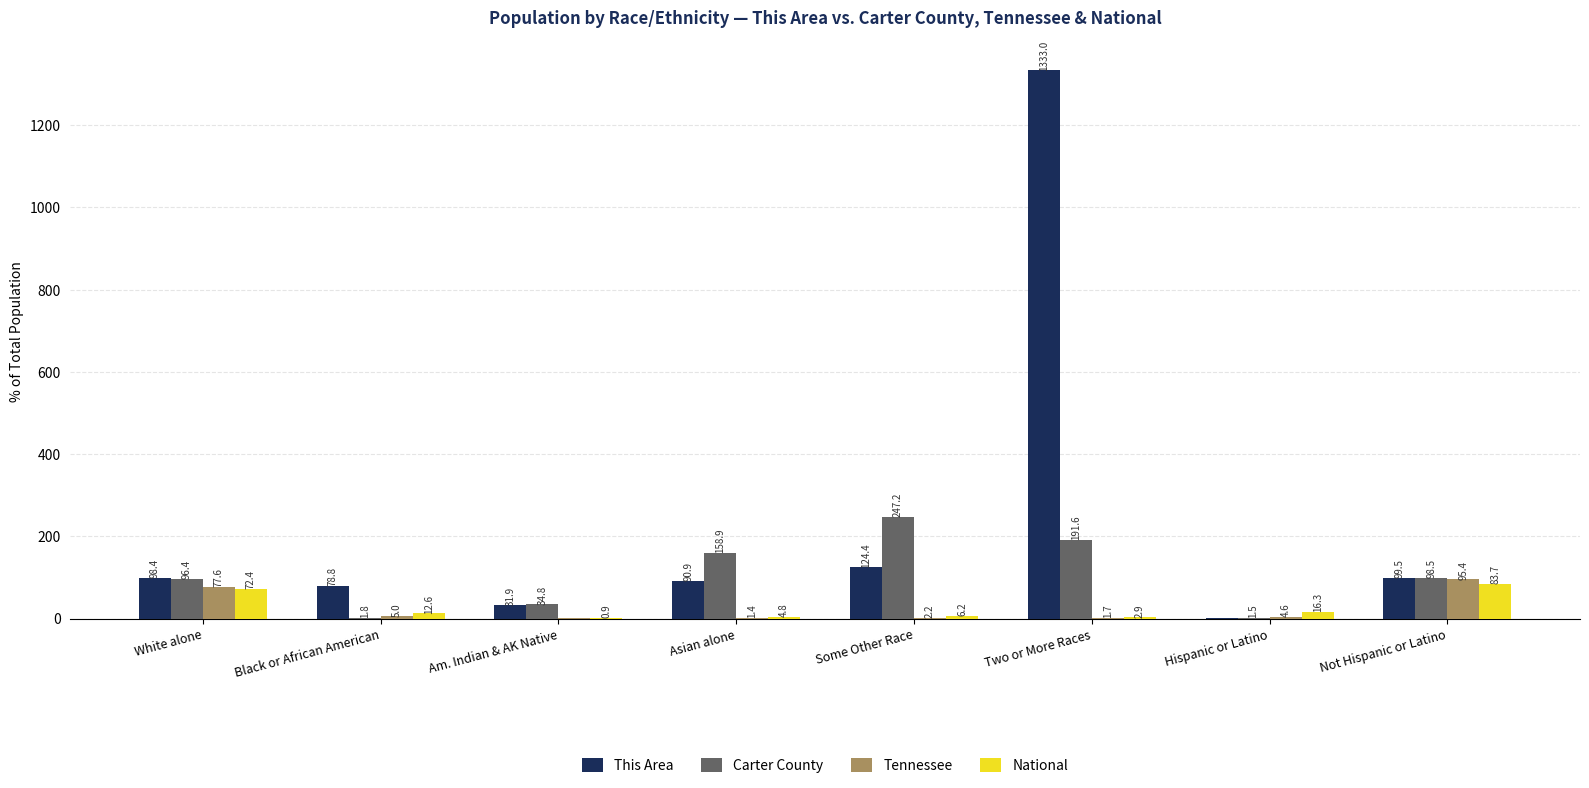

At which label is National closest to 42?

Hispanic or Latino